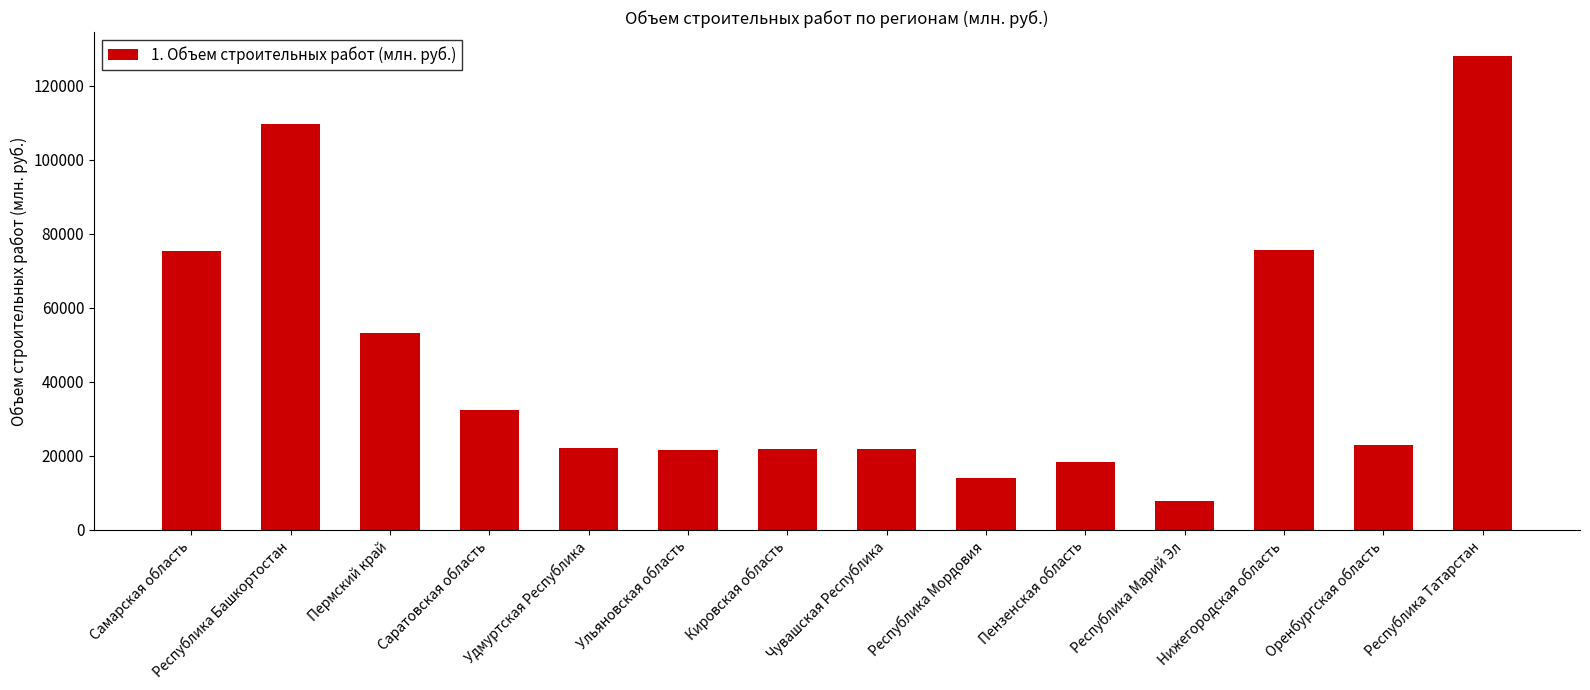

What is the label of the 14th bar from the left?

Республика Татарстан